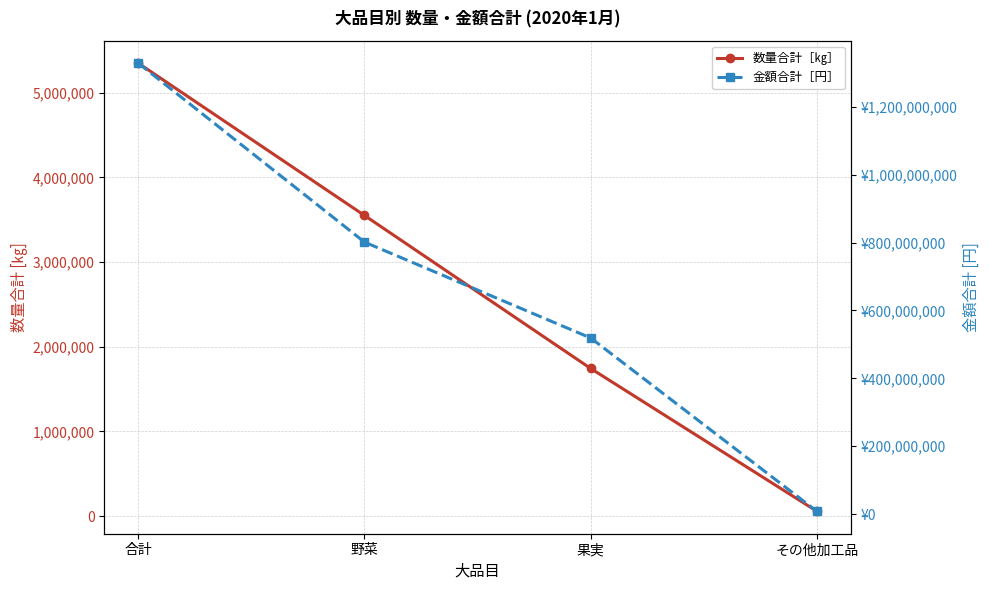

The 数量合計［㎏］ series shows 75715 at その他加工品. True or false?

False